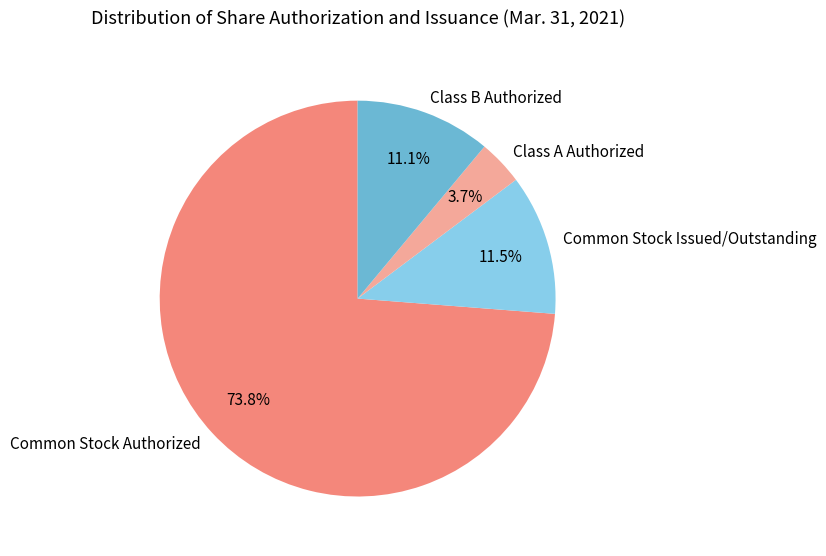

Count the number of slices in the pie.

4